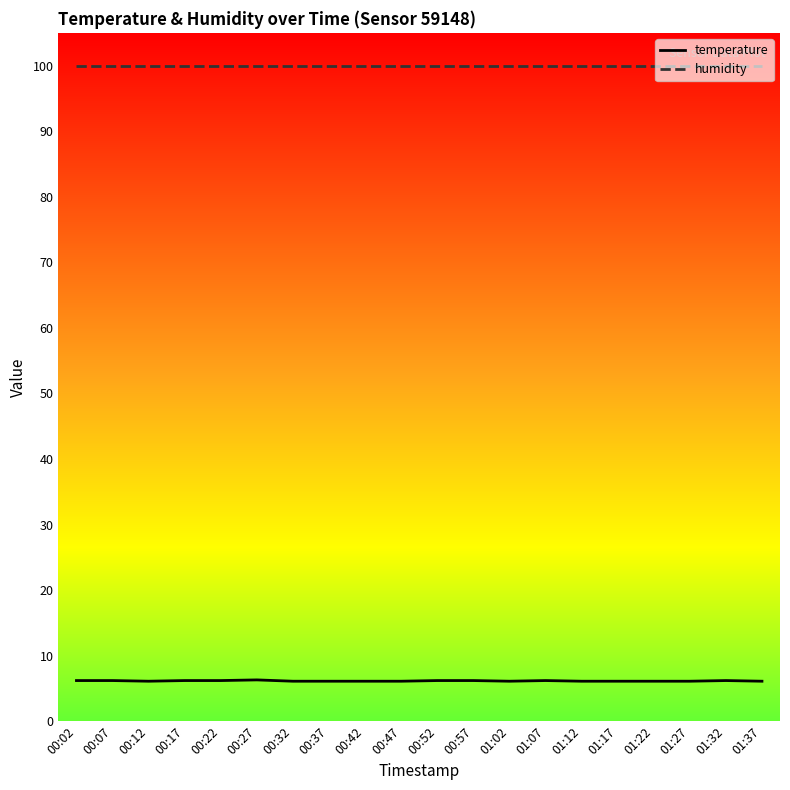

Is it true that humidity equals 170.0 at 00:07?

False